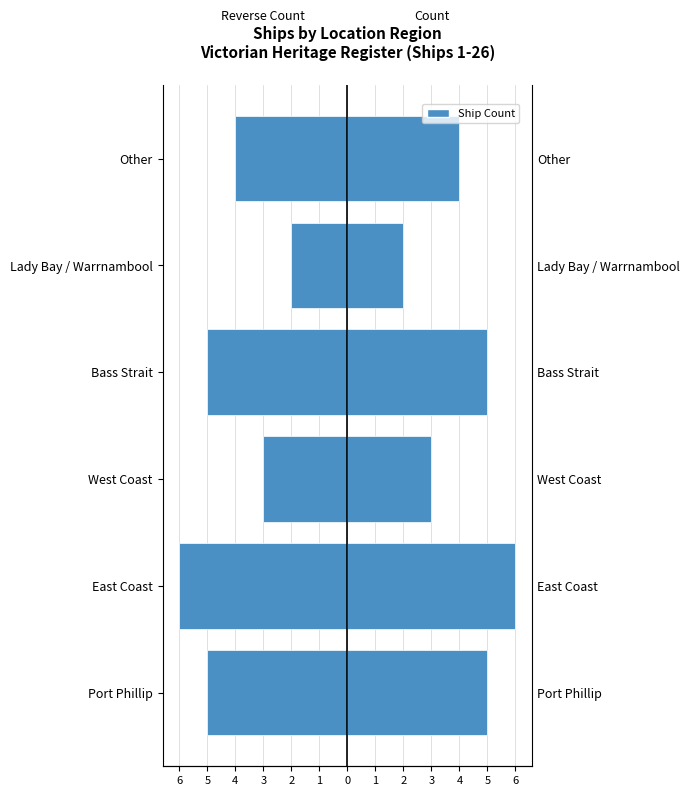

What is the average value of the Count (left) series?

-4